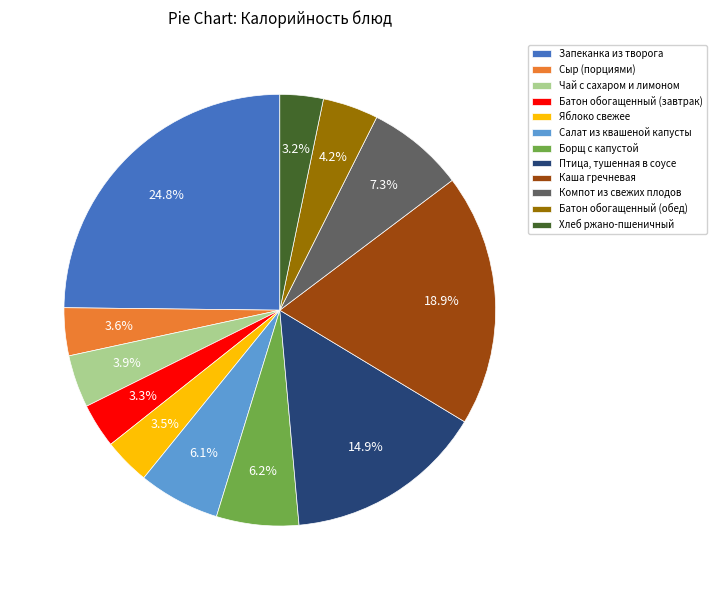

Count the number of slices in the pie.

12